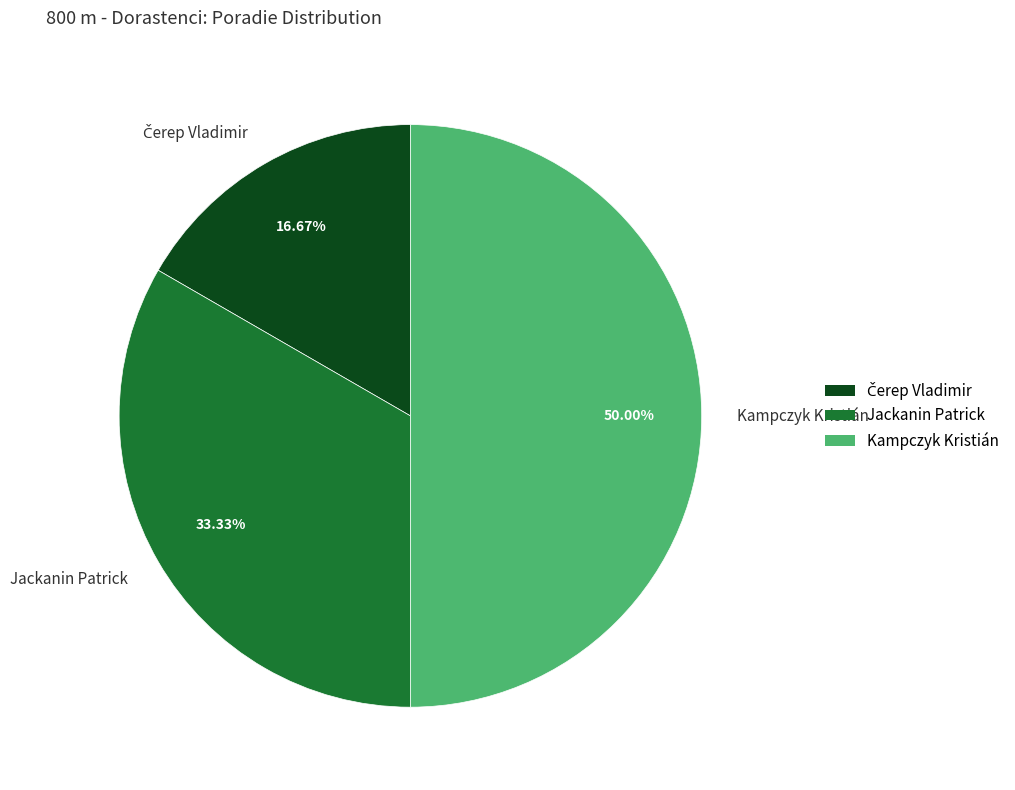

How many slices are in this pie chart?

3